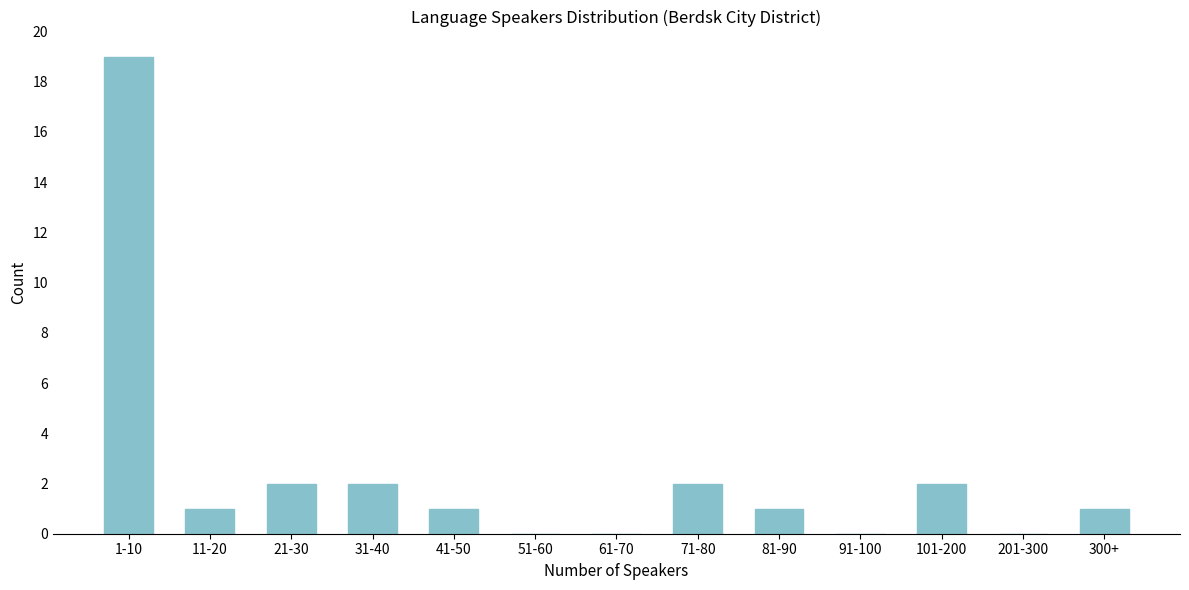

Reading left to right, transcribe all the data shown in this chart.

1-10=19	11-20=1	21-30=2	31-40=2	41-50=1	51-60=0	61-70=0	71-80=2	81-90=1	91-100=0	101-200=2	201-300=0	300+=1